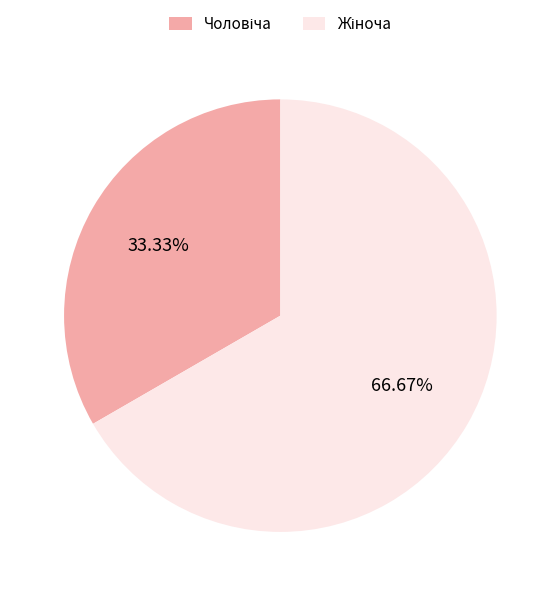

Does any single category account for the majority?

Yes